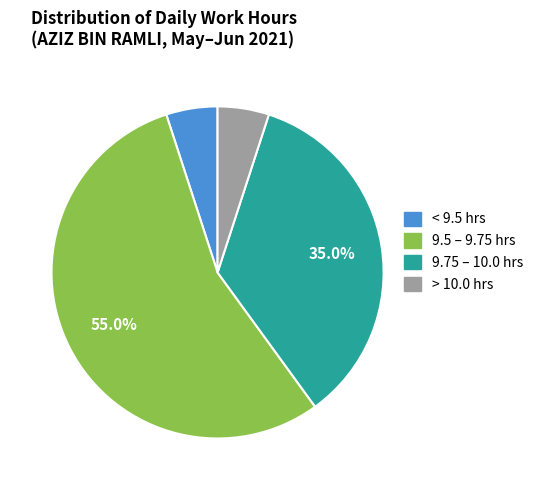

How much of the chart is everything except 9.5 – 9.75 hrs?

45.0%